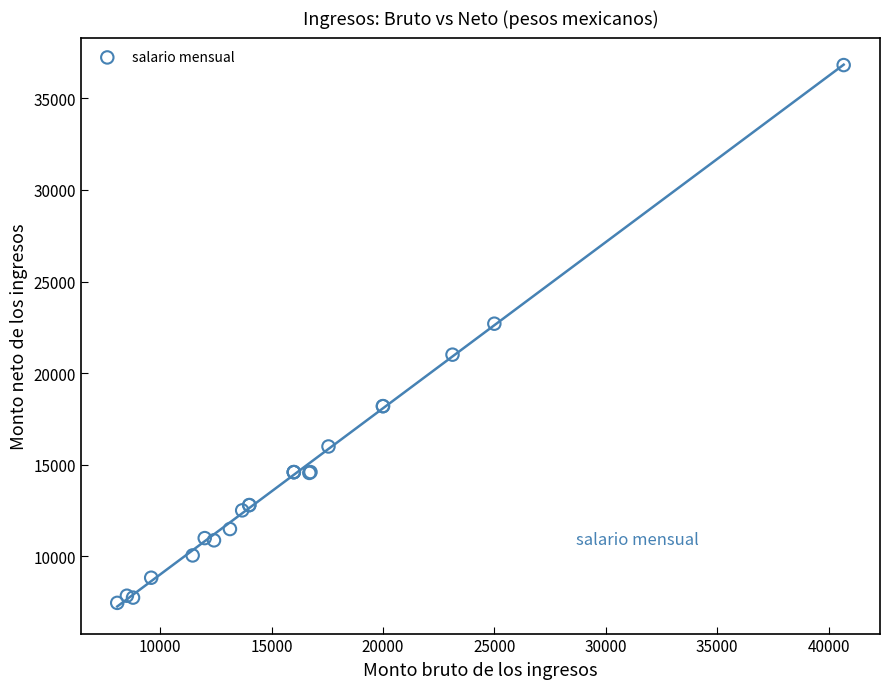

What Y value in the scatter plot is closest to 22138?

22700.0